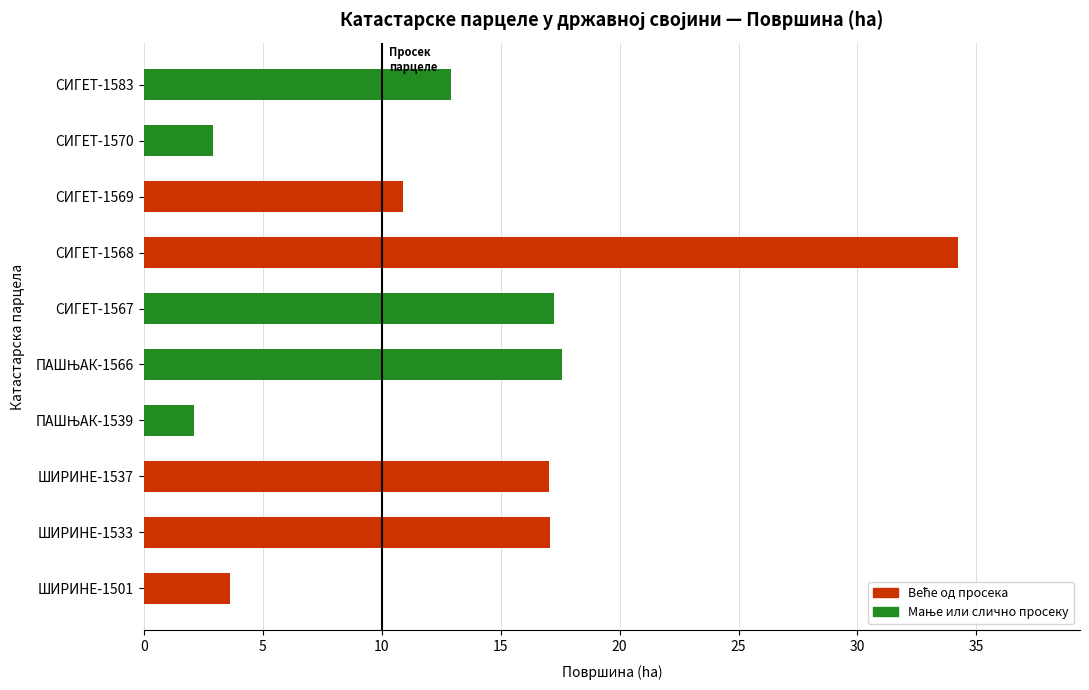

What is the ratio of the value at ШИРИНЕ-1533 to the value at СИГЕТ-1568?

0.5